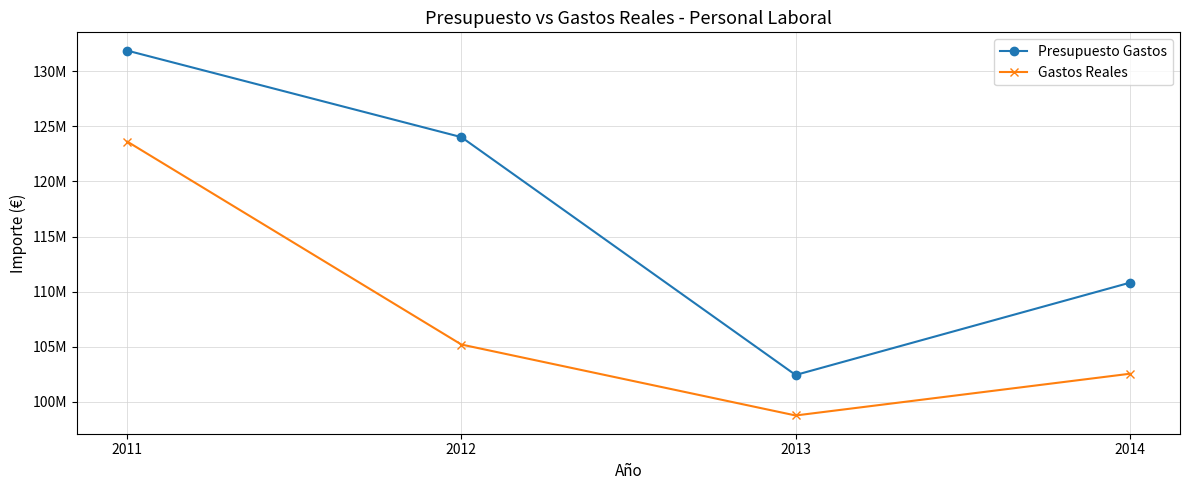

The value of Presupuesto Gastos at 2014 is 110804867.7. True or false?

True